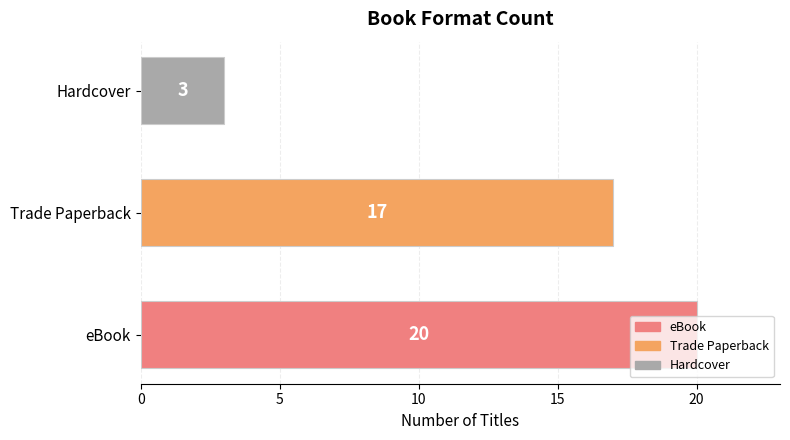

Which has a higher value, eBook or Hardcover?

eBook